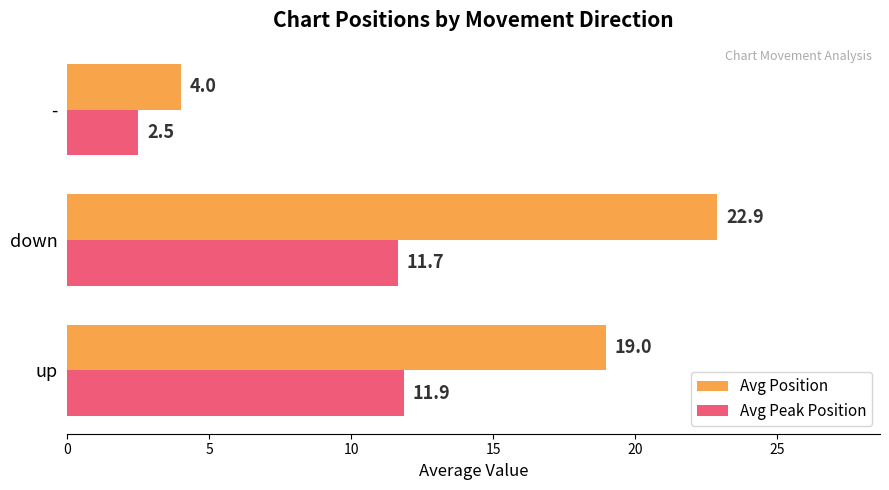

At which label is Avg Peak Position closest to 7?

-